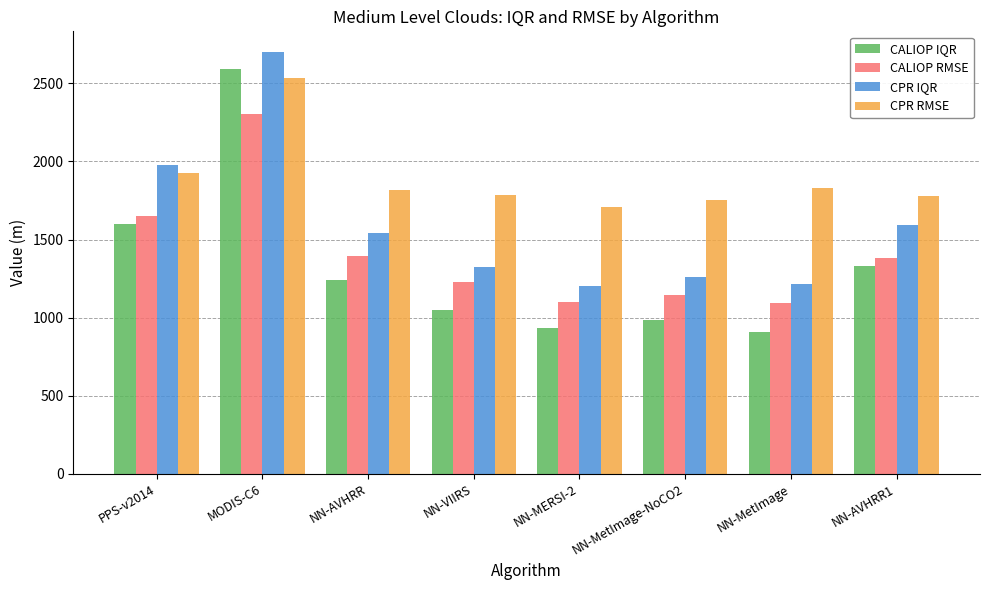

What is the minimum value shown in the chart?

905